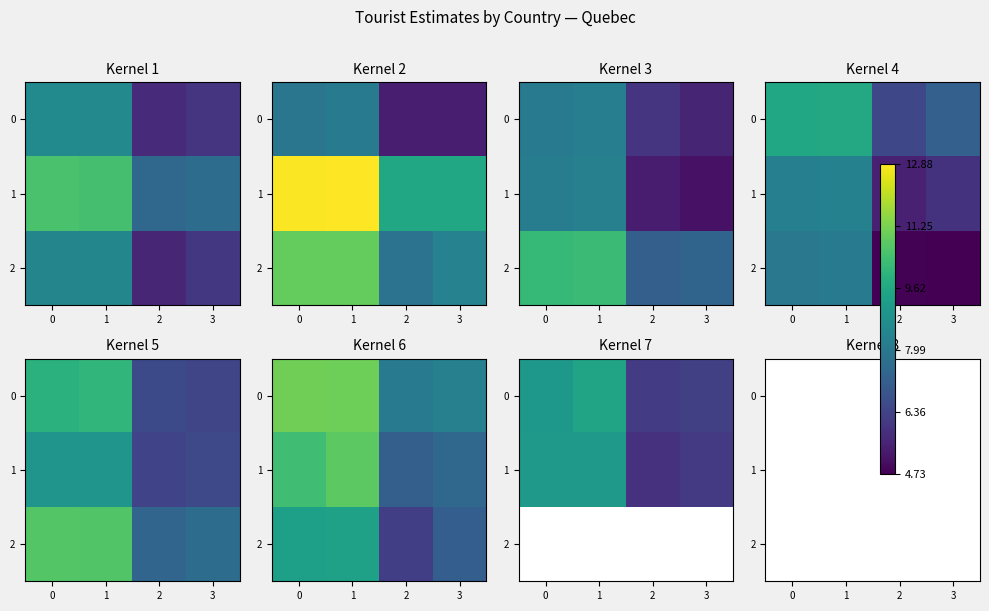

How many distinct data groups are displayed?

3